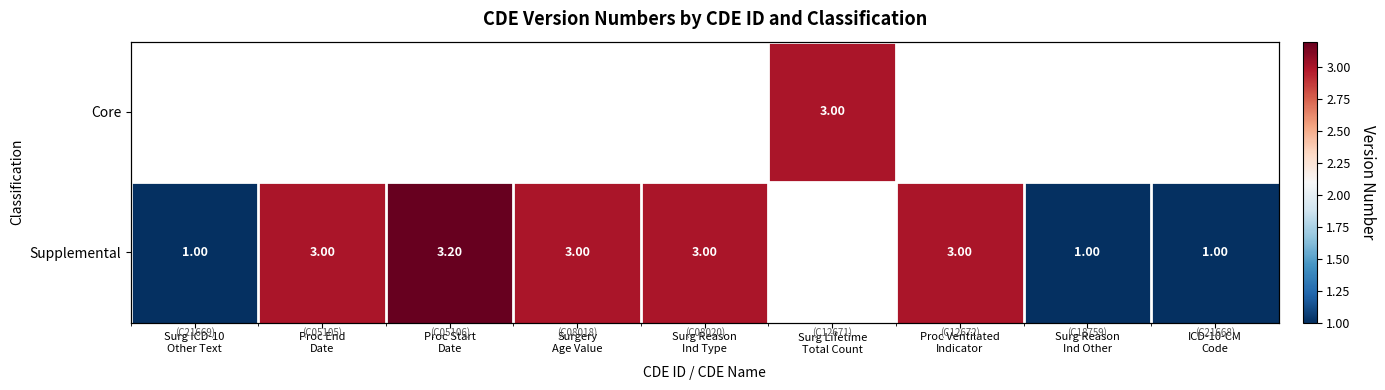

Where is Supplemental nearest to the value 2?

Surg ICD-10 Other Text